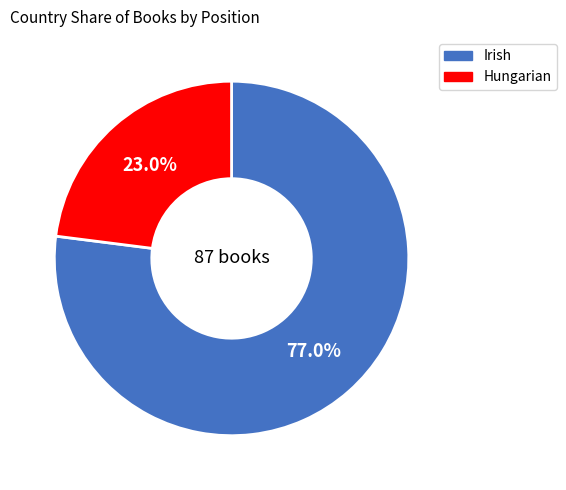

Which has a higher value, Hungarian or Irish?

Irish